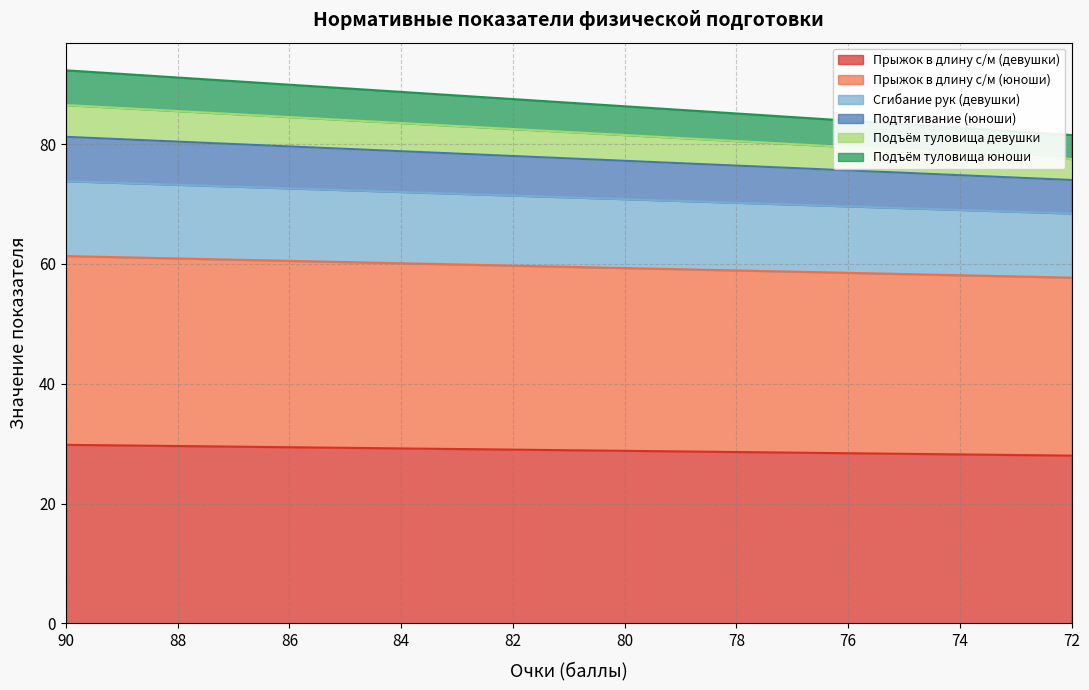

At which category is the sum across all series the highest?

90